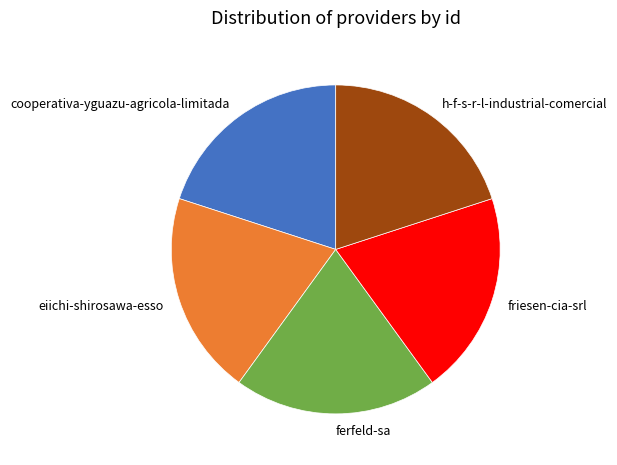

Do cooperativa-yguazu-agricola-limitada and h-f-s-r-l-industrial-comercial together represent more than half of the pie?

No